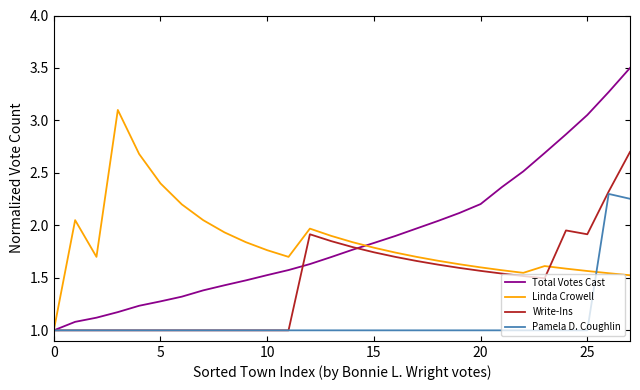

Rank the series by their maximum value, from lowest to highest.

Pamela D. Coughlin, Write-Ins, Linda Crowell, Total Votes Cast